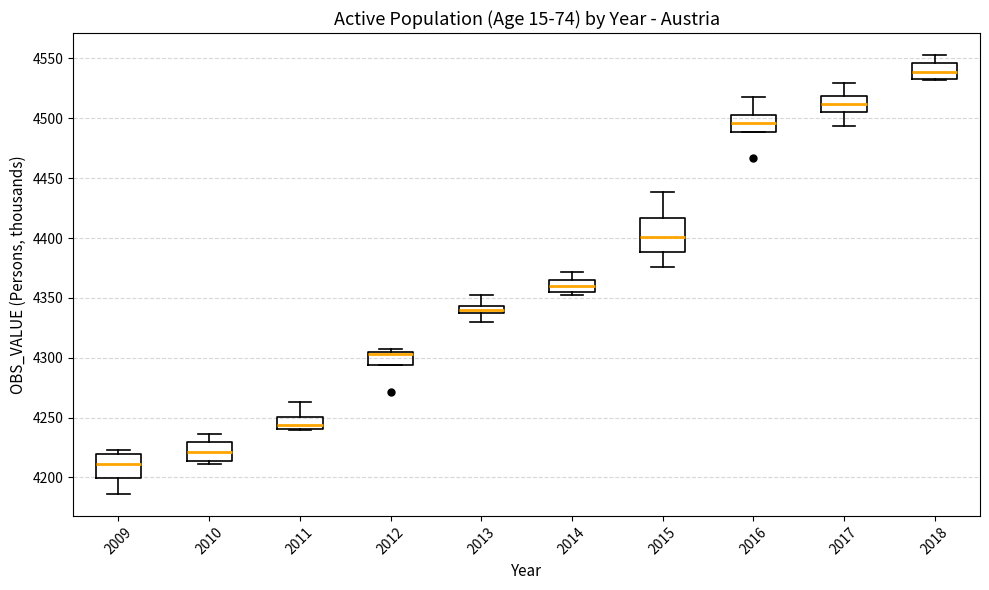

Which box has the highest median line?

2018